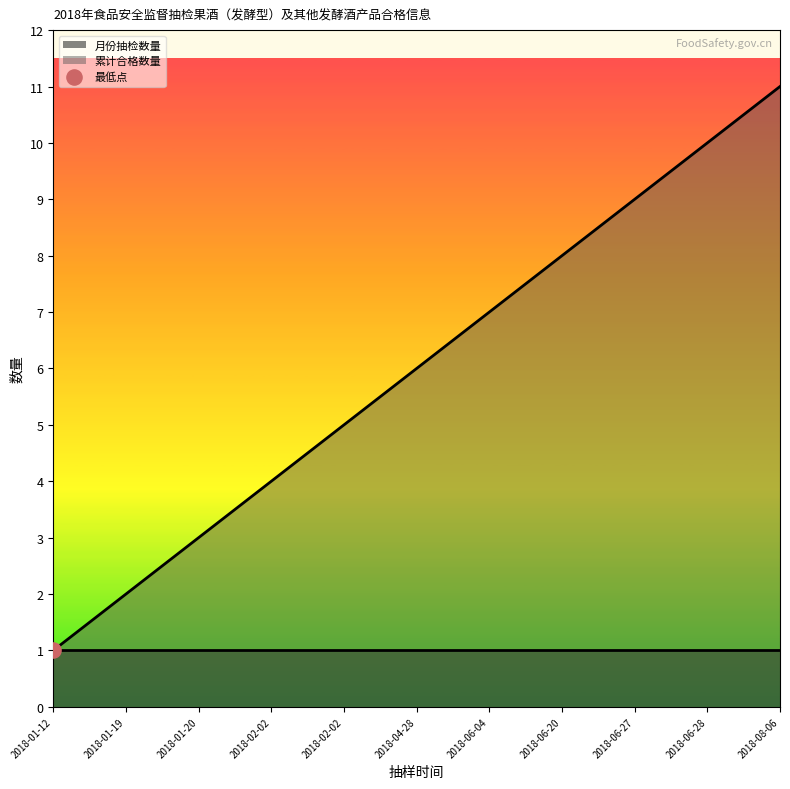

What is the ratio of the value at 2018-06-20 to the value at 2018-02-02?

1.6